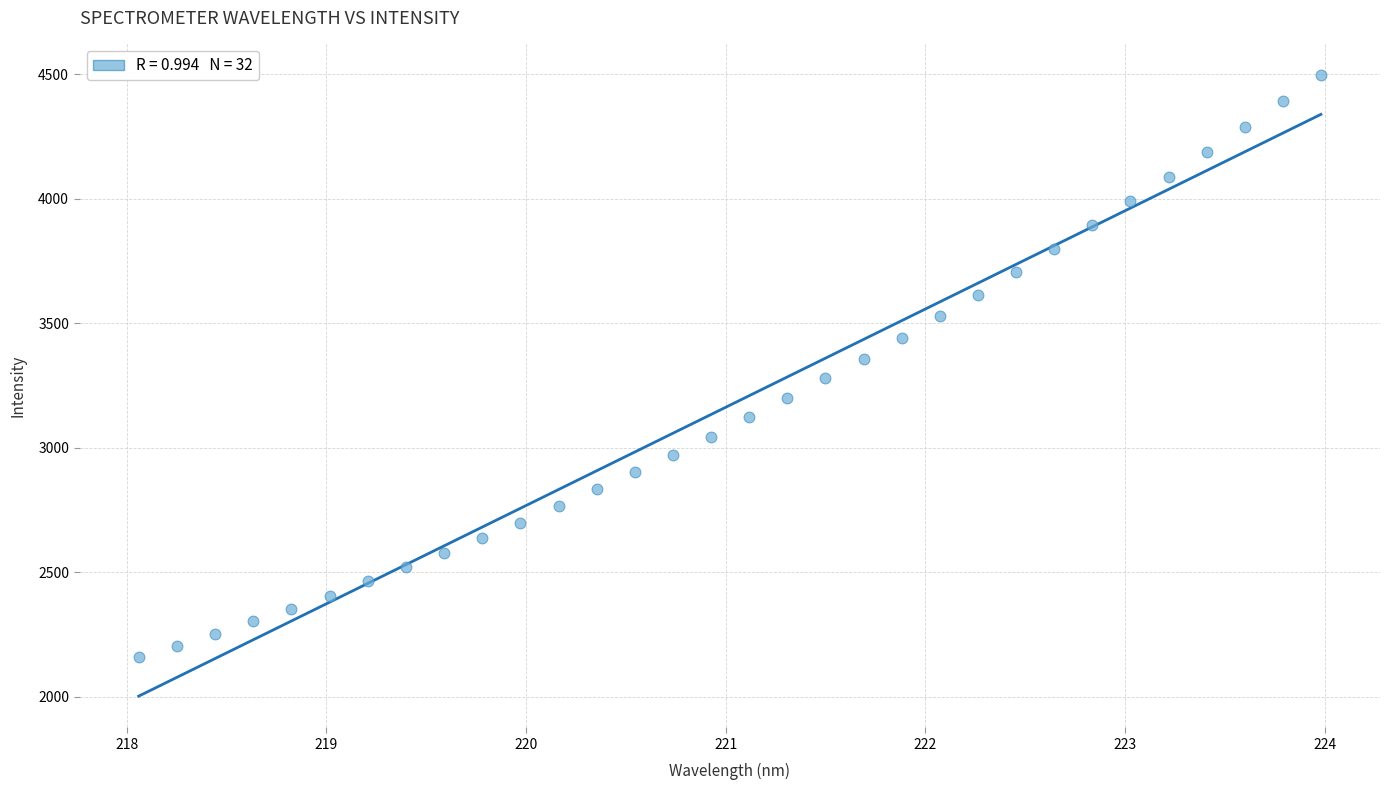

What is the range of Y values (max minus min)?

2340.4